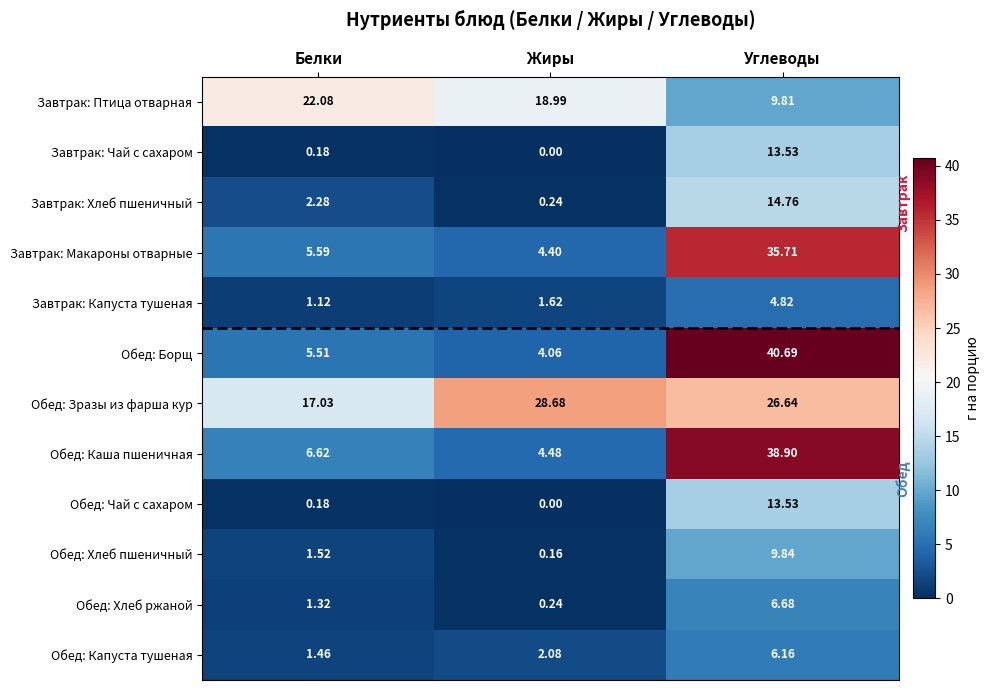

Which series has the largest range (max minus min)?

Обед: Борщ